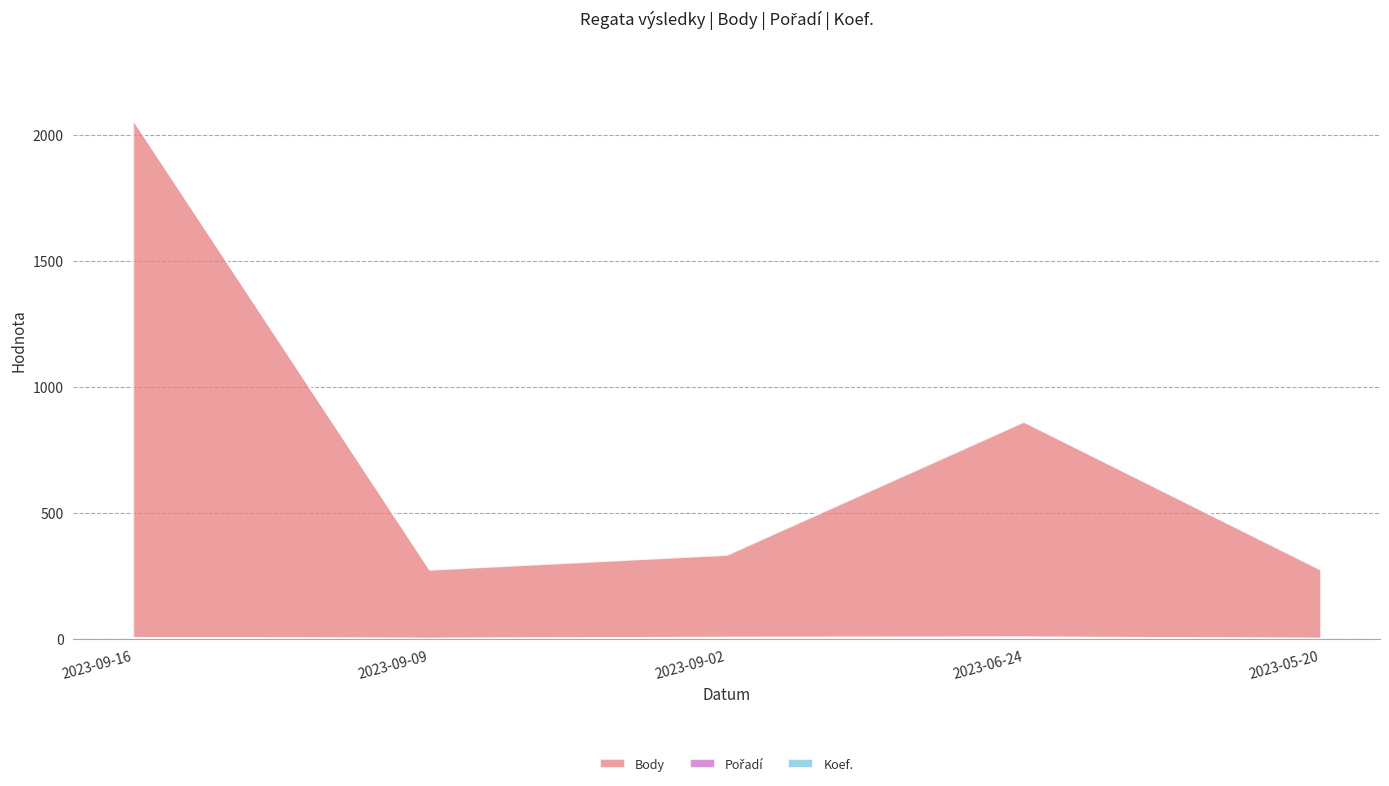

True or false: Koef. and Body intersect in this chart.

False